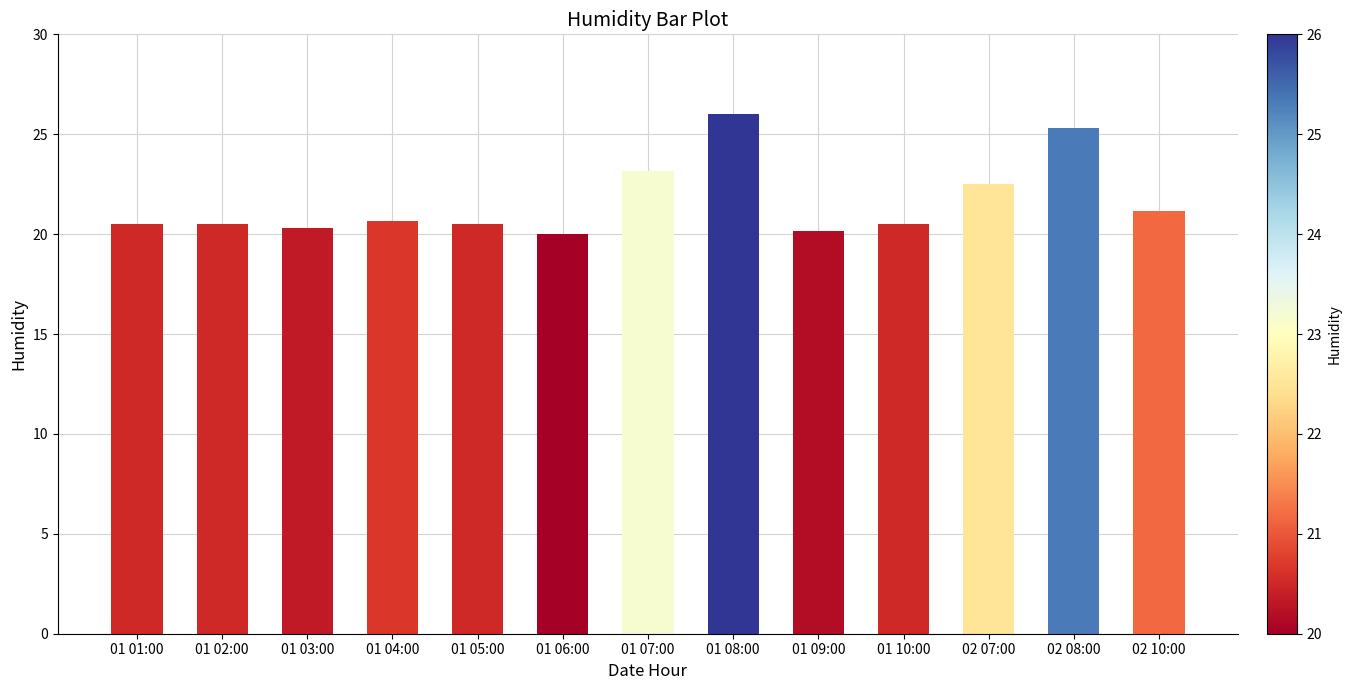

What is the difference between the second highest and second lowest values?

5.2